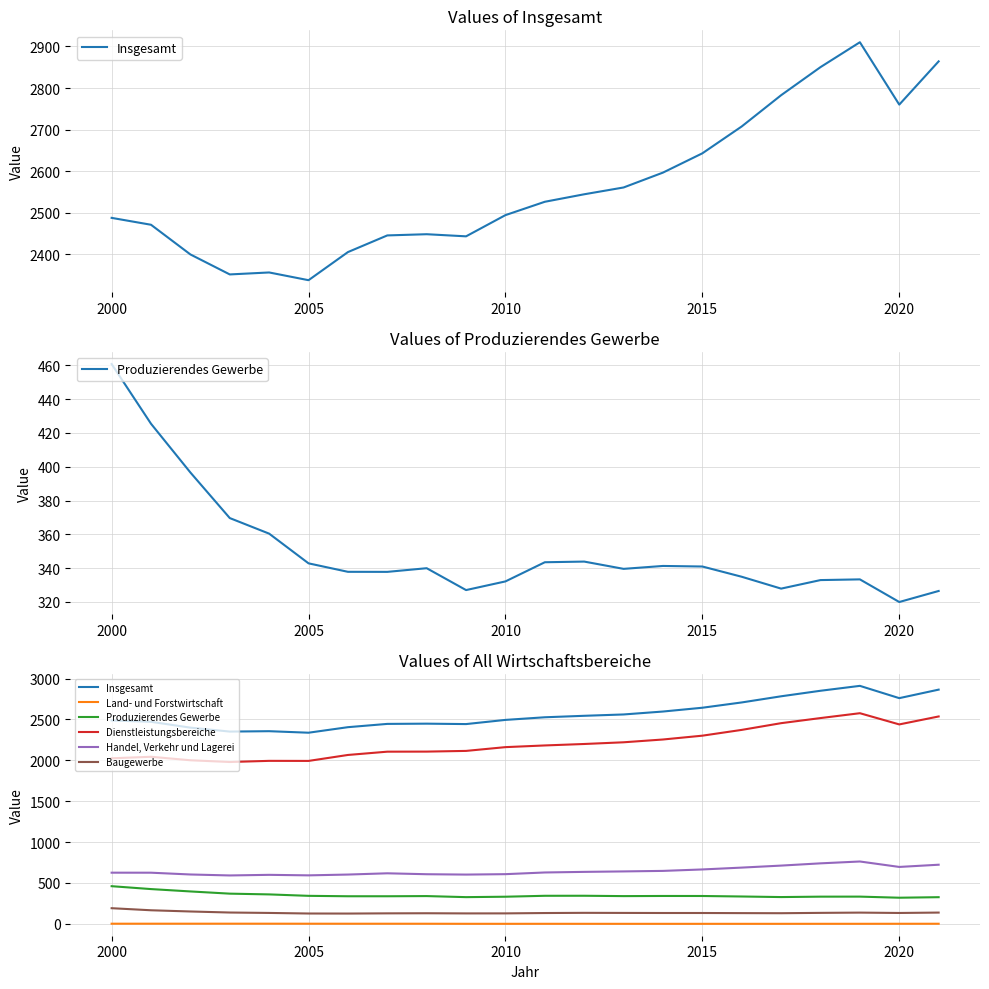

Is it true that Handel, Verkehr und Lagerei equals 1235.8 at 19?

False